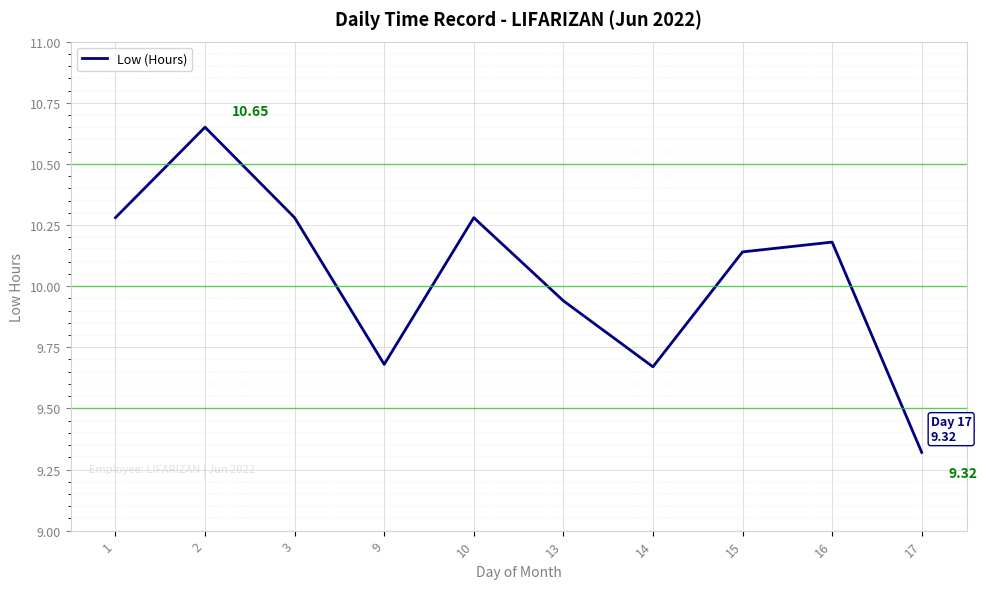

What is the change in value from 13 to 14?

-0.3